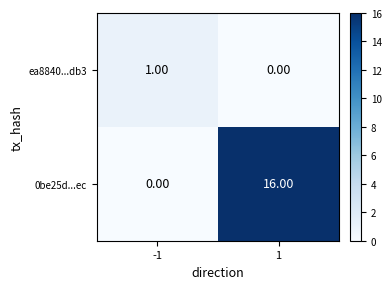

Which series has the largest range (max minus min)?

0be25d...ec